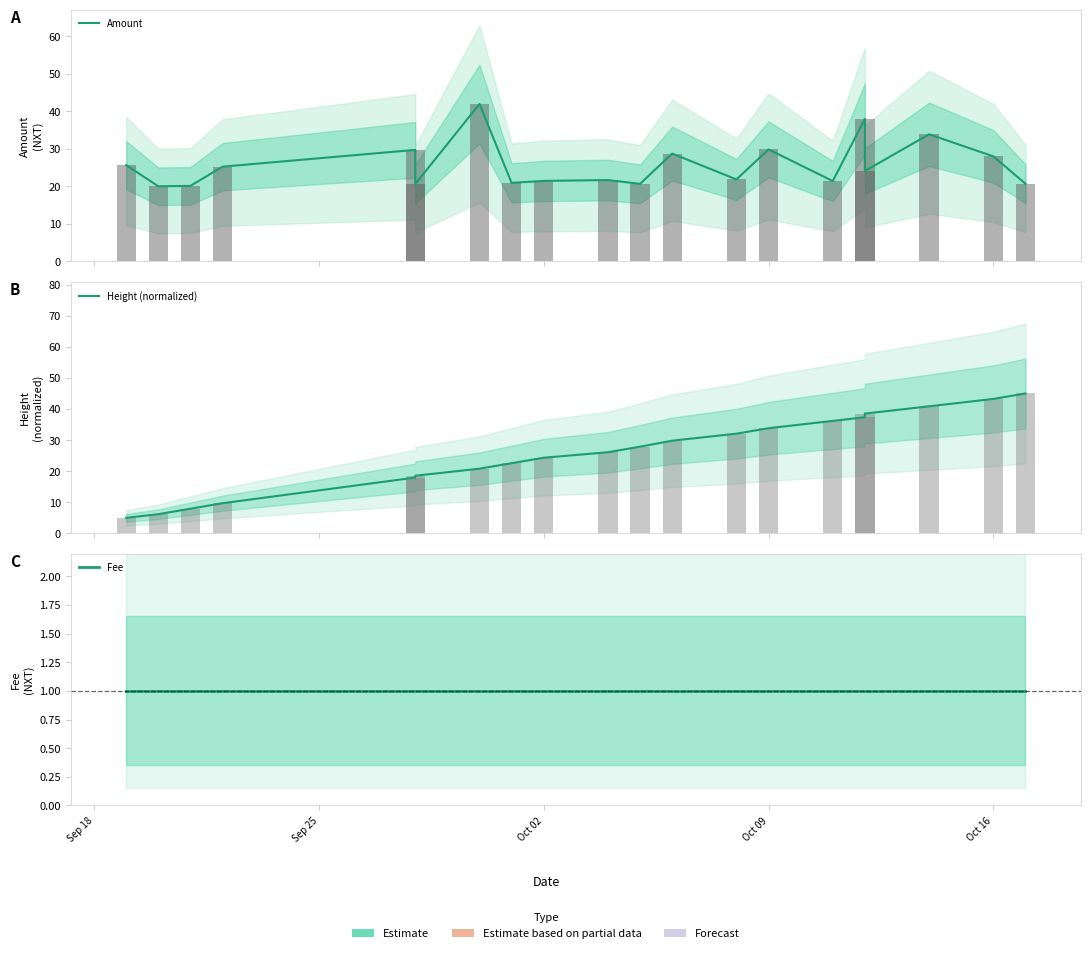

Is the value of Height (normalized) at 5 greater than the value of Amount at 9?

No